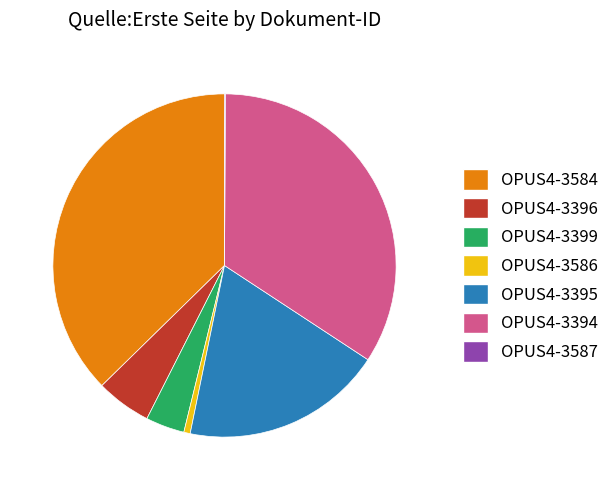

Does OPUS4-3399 represent more than half of the total?

No